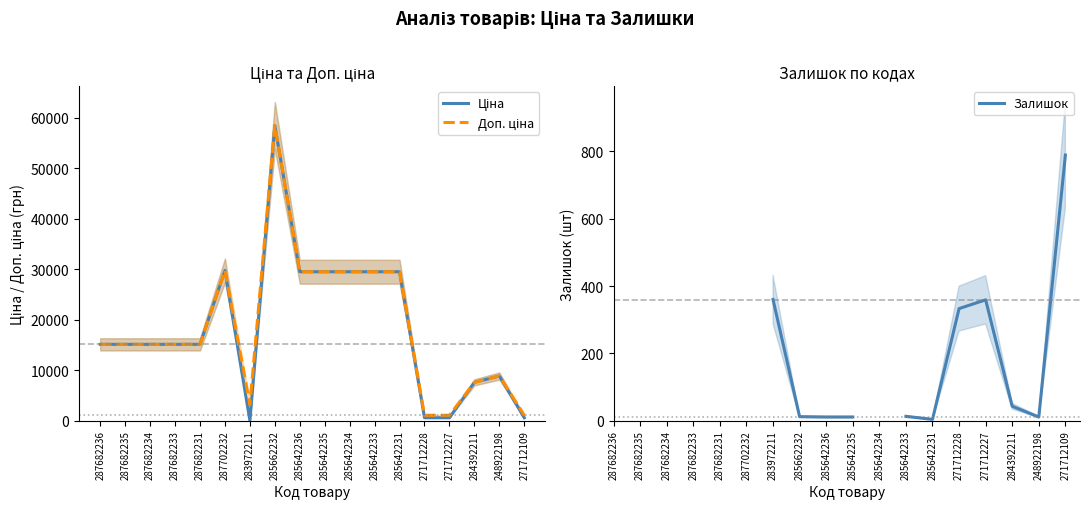

Which series has the largest total across all categories?

Доп. ціна